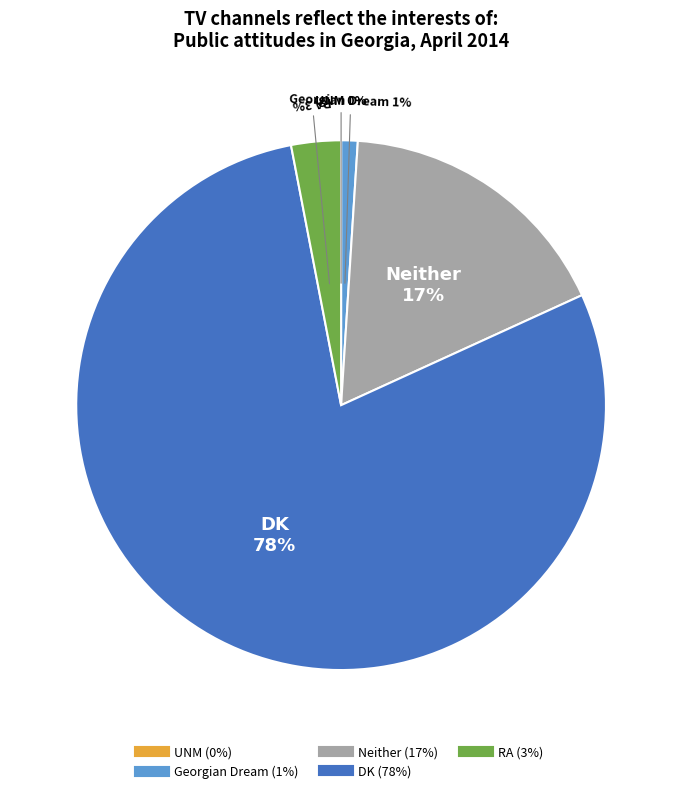

How much of the chart is everything except Georgian Dream?

99.0%